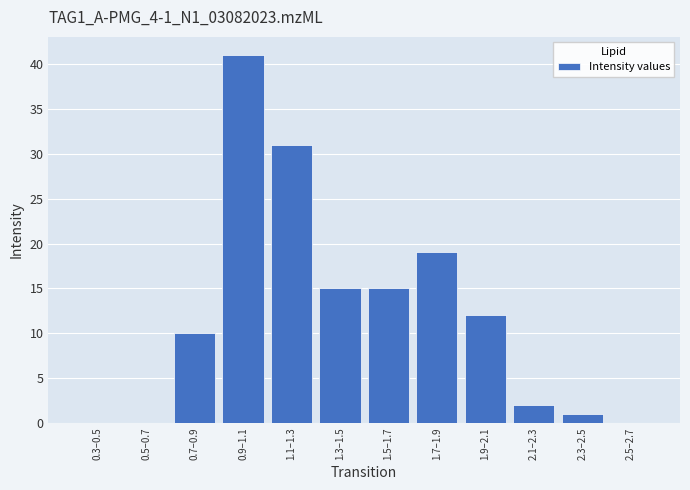

Reading left to right, transcribe all the data shown in this chart.

0.3–0.5=0	0.5–0.7=0	0.7–0.9=10	0.9–1.1=41	1.1–1.3=31	1.3–1.5=15	1.5–1.7=15	1.7–1.9=19	1.9–2.1=12	2.1–2.3=2	2.3–2.5=1	2.5–2.7=0